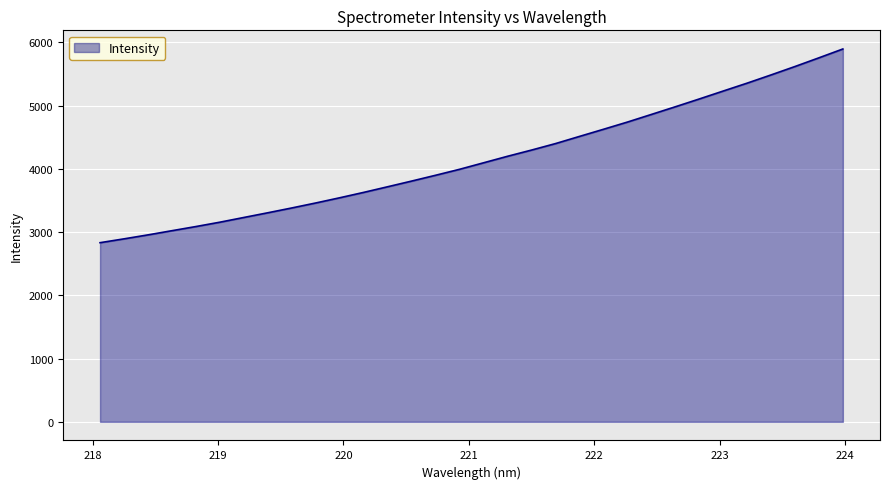

What is the difference between the maximum and minimum values?

3062.3